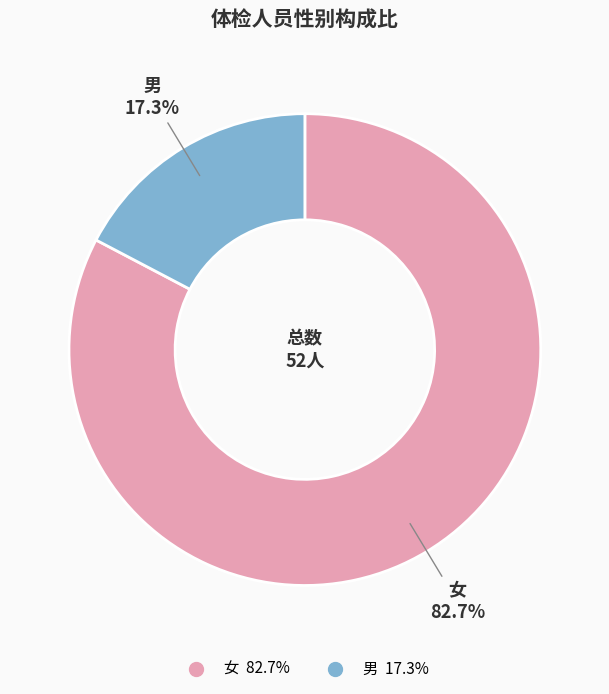

Rank the categories by value from highest to lowest.

女, 男